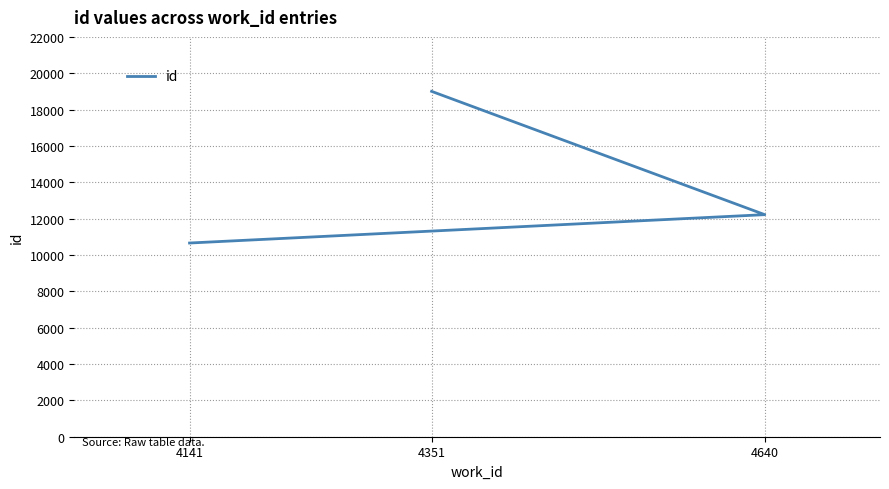

Rank the categories by value from lowest to highest.

4141, 4640, 4351